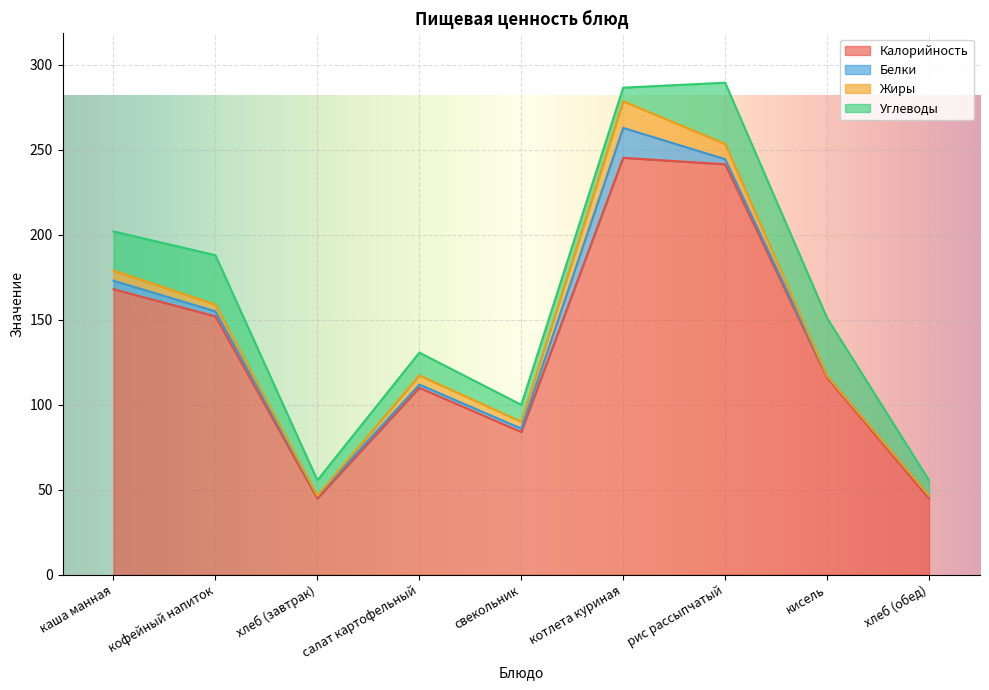

Read the Углеводы value at рис рассыпчатый.

36.0